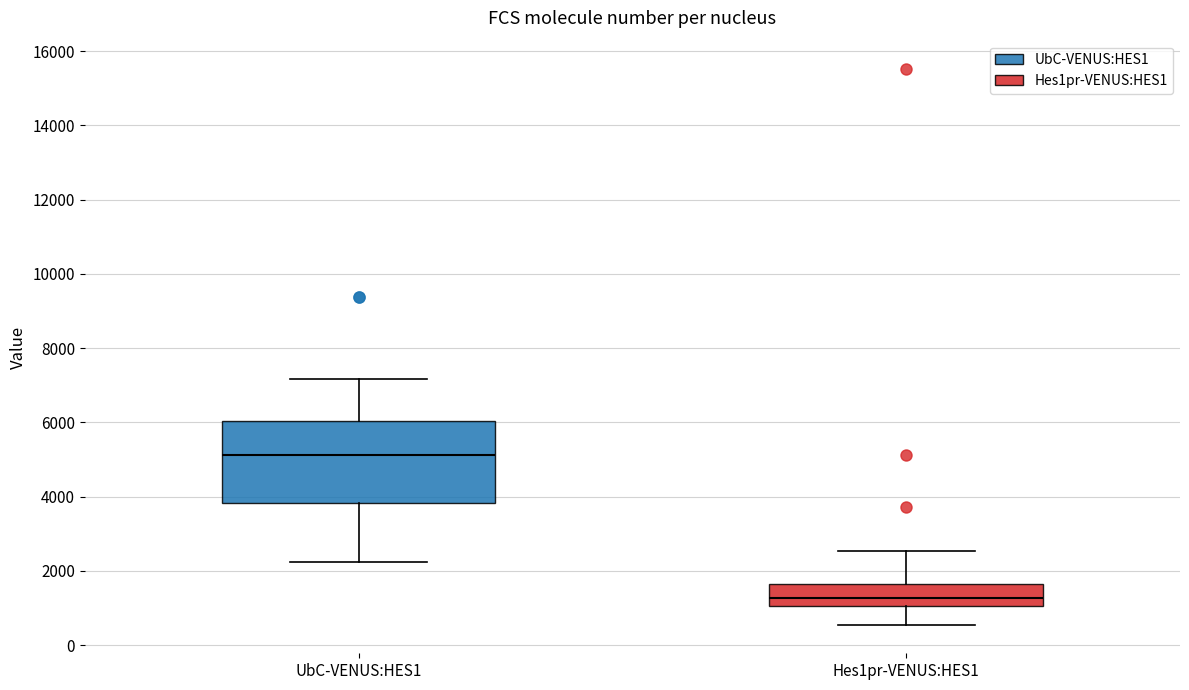

Which box is the tallest, from its lower edge to its upper edge?

UbC-VENUS:HES1